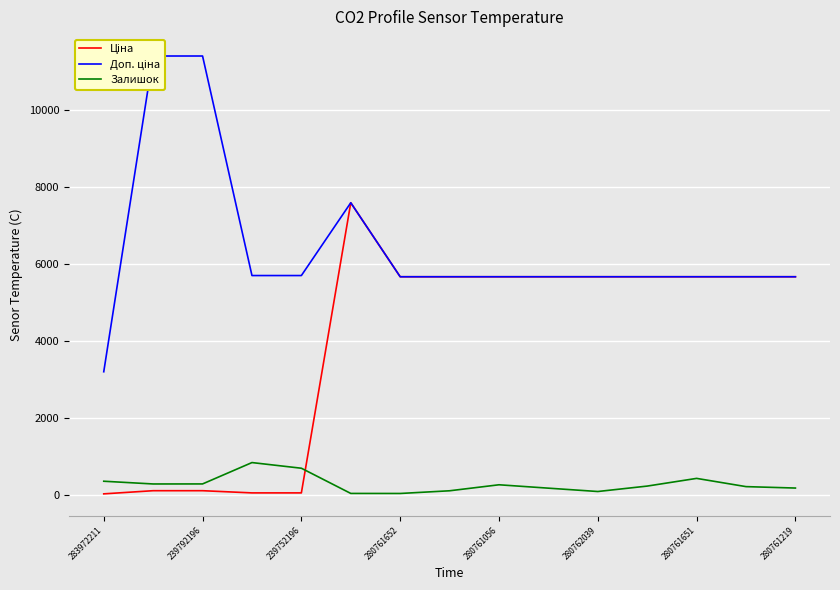

True or false: Залишок has a value of 183.0 at 280761219.

True